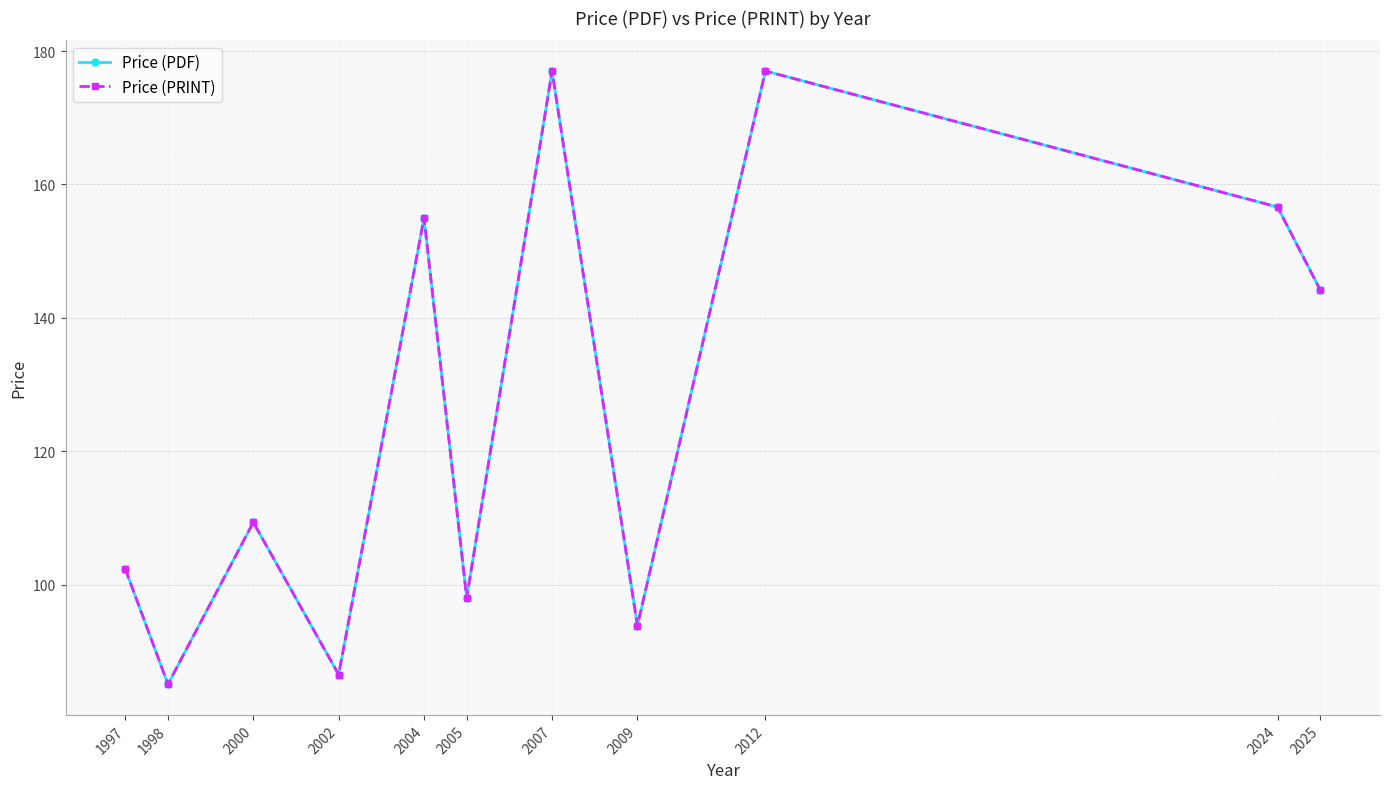

How many lines are shown in the chart?

2